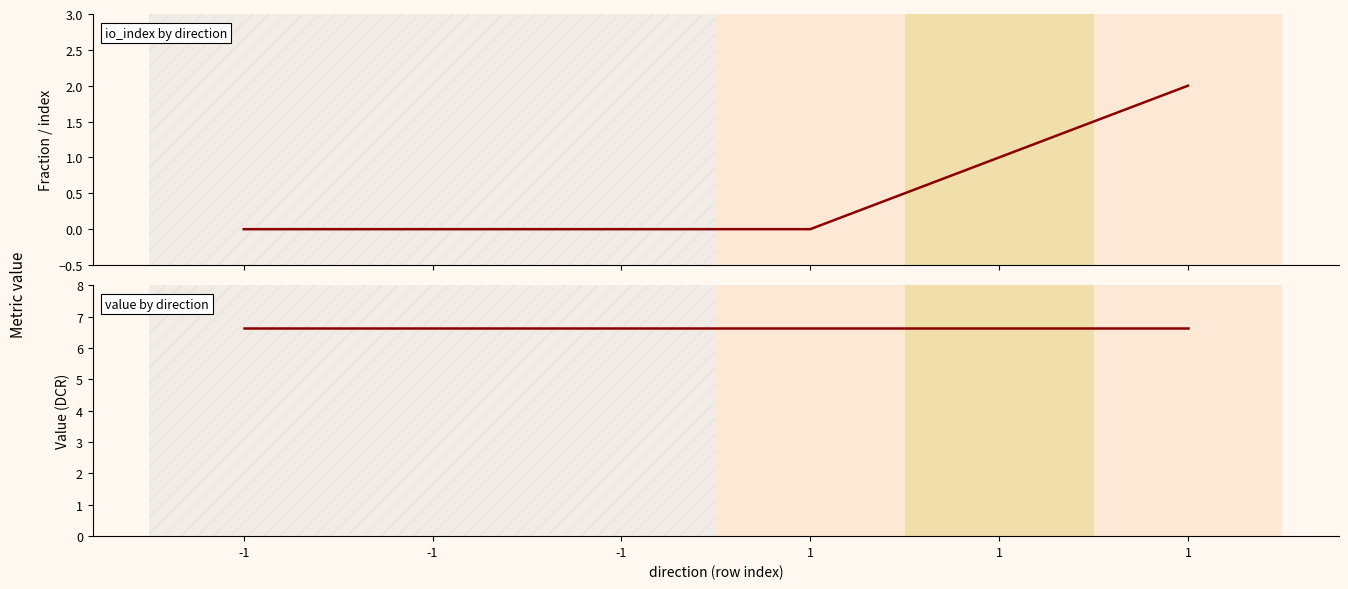

Is this an area chart (filled region under the line)?

No